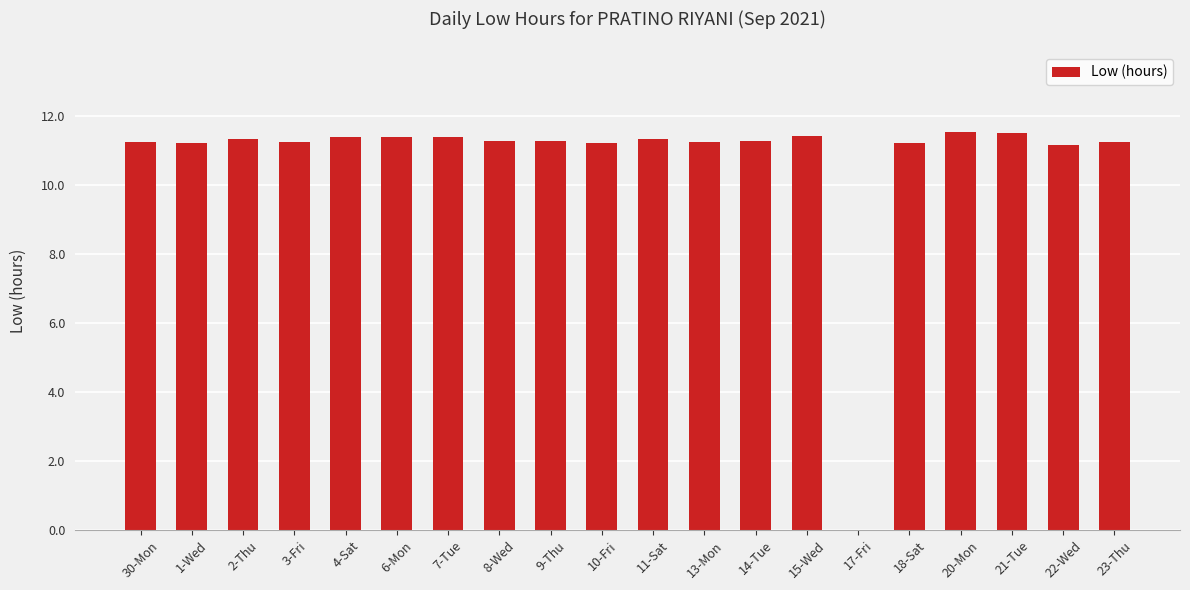

What is the greatest value displayed?

11.5